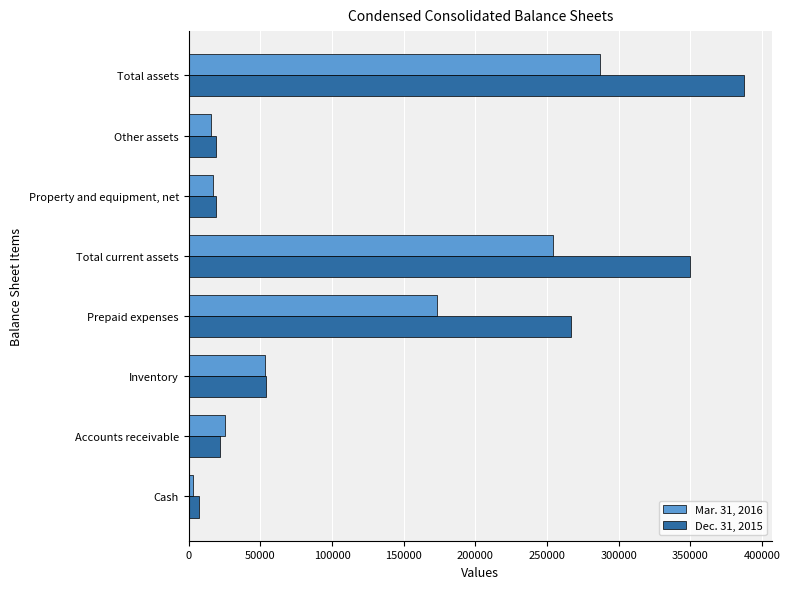

Which series has the widest spread of values?

Dec. 31, 2015